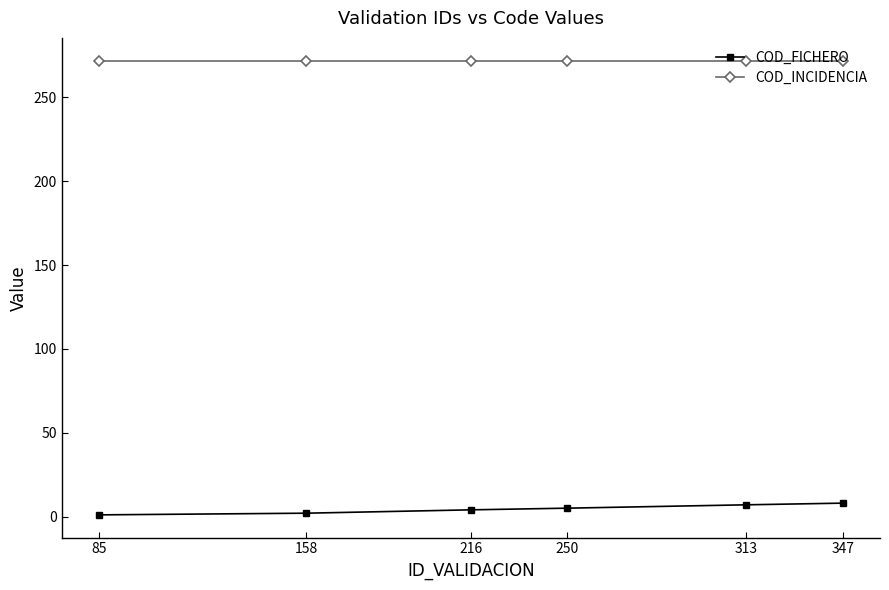

How many series are shown in this chart?

2